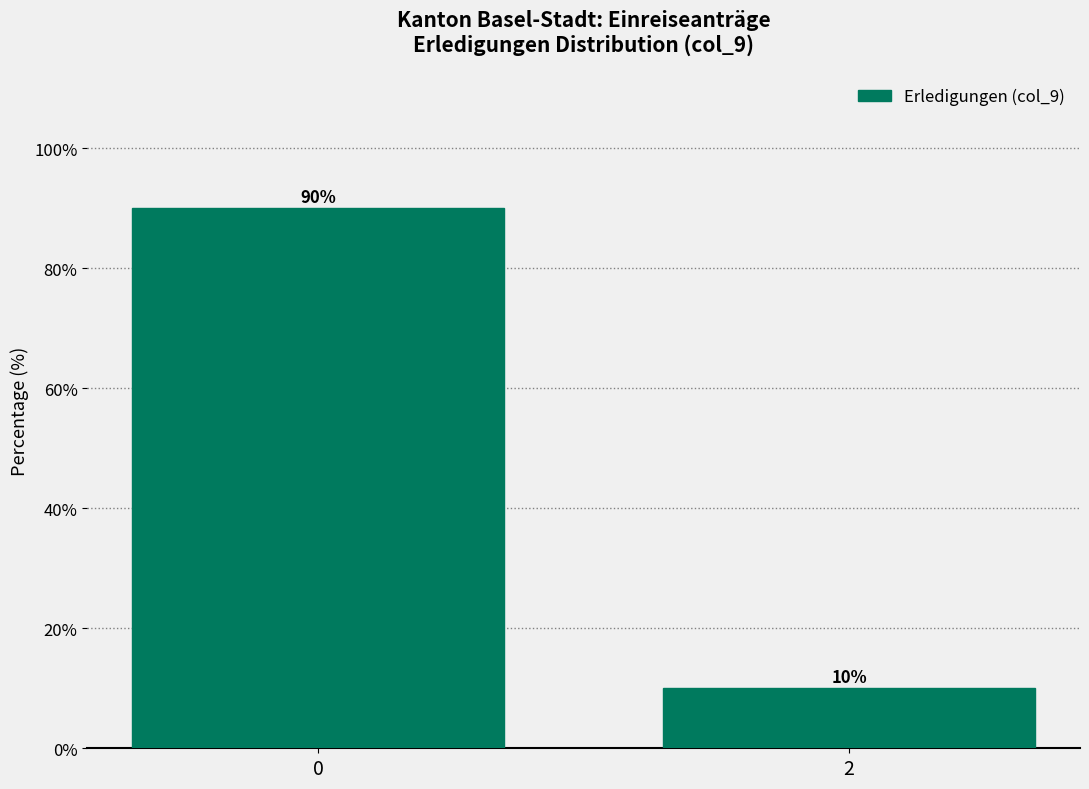

Reading left to right, list all the values displayed in this chart.

0=90	2=10